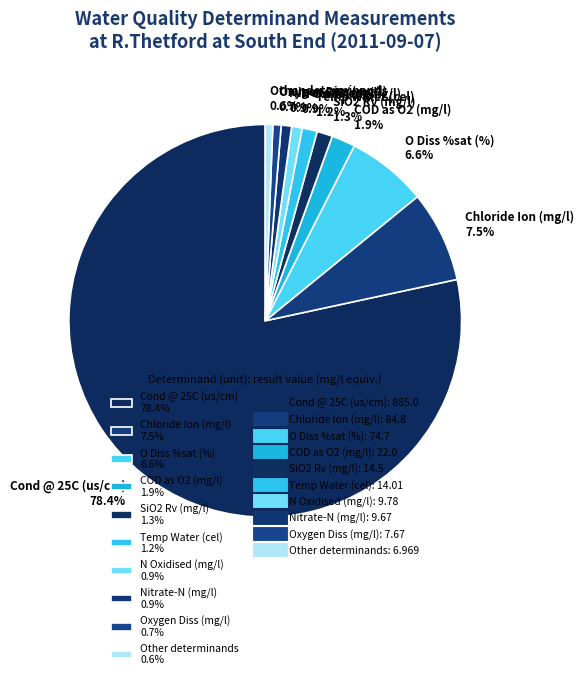

Is there a majority slice in this chart?

Yes